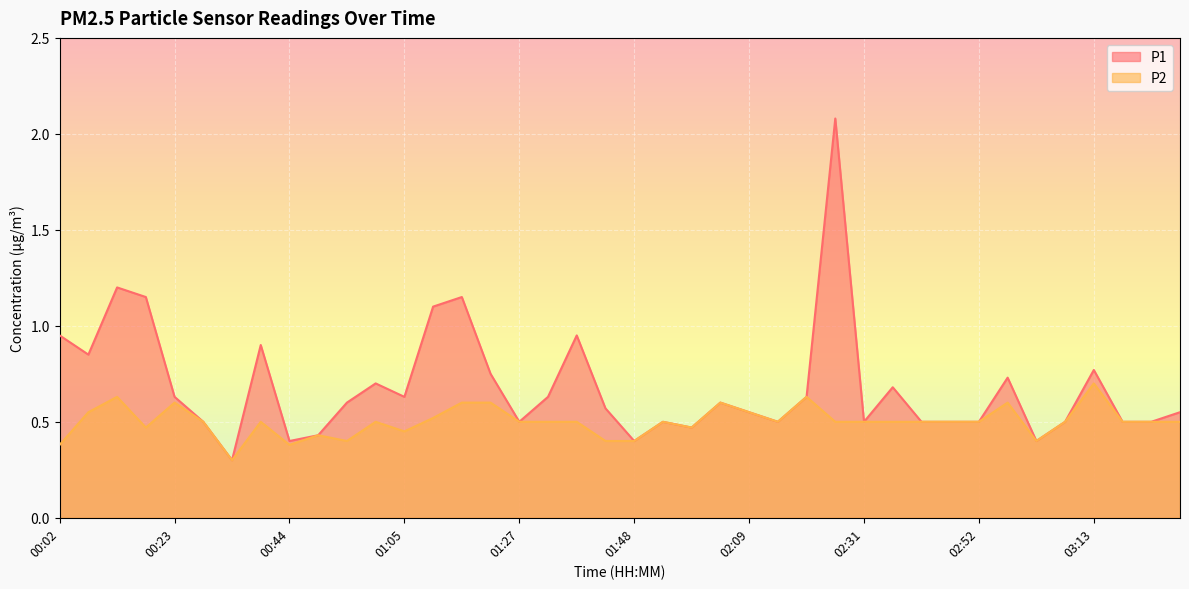

What is the sum of all P2 values?

20.1